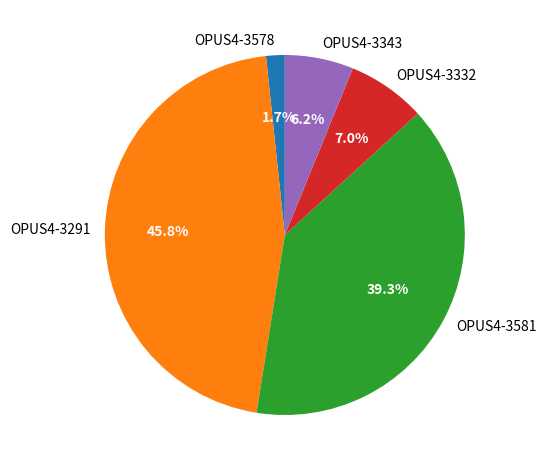

What is the smallest slice in the pie chart?

OPUS4-3578